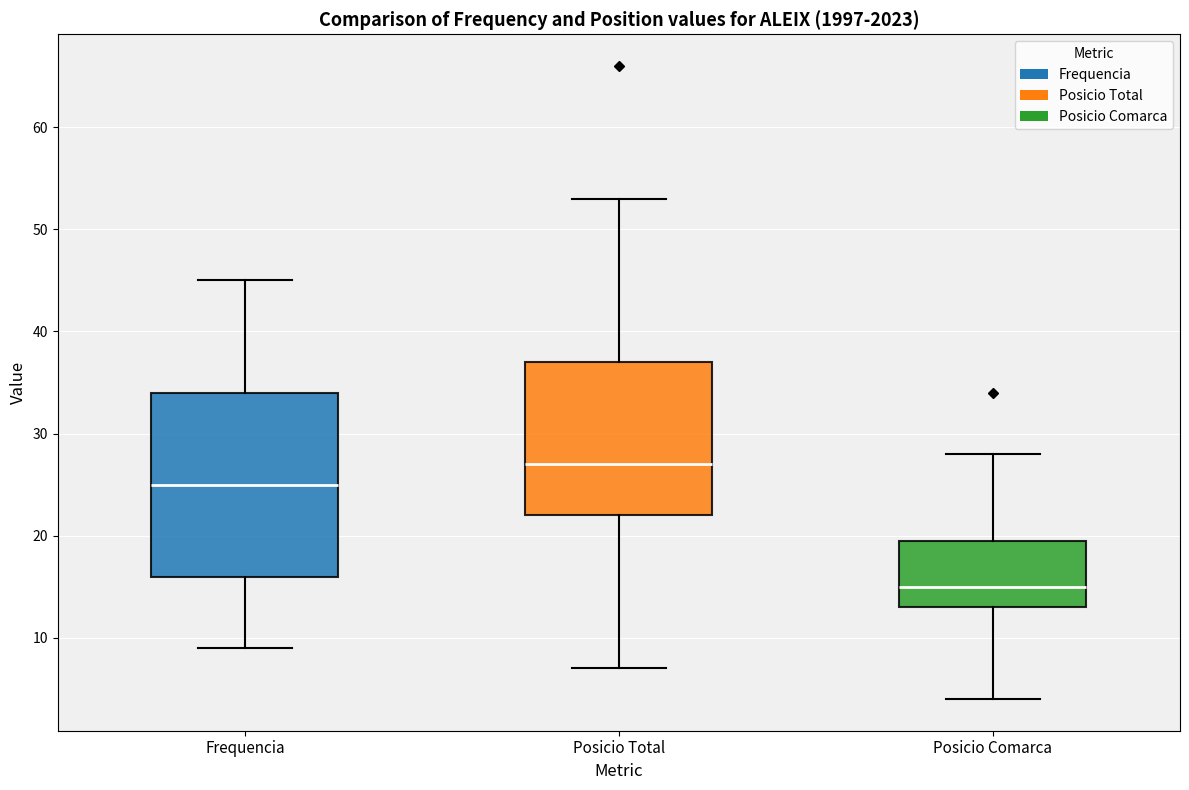

Where is the upper edge of the box for Posicio Total on the y-axis? The values are not printed on the chart, so give them approximately, as read against the axis.

37